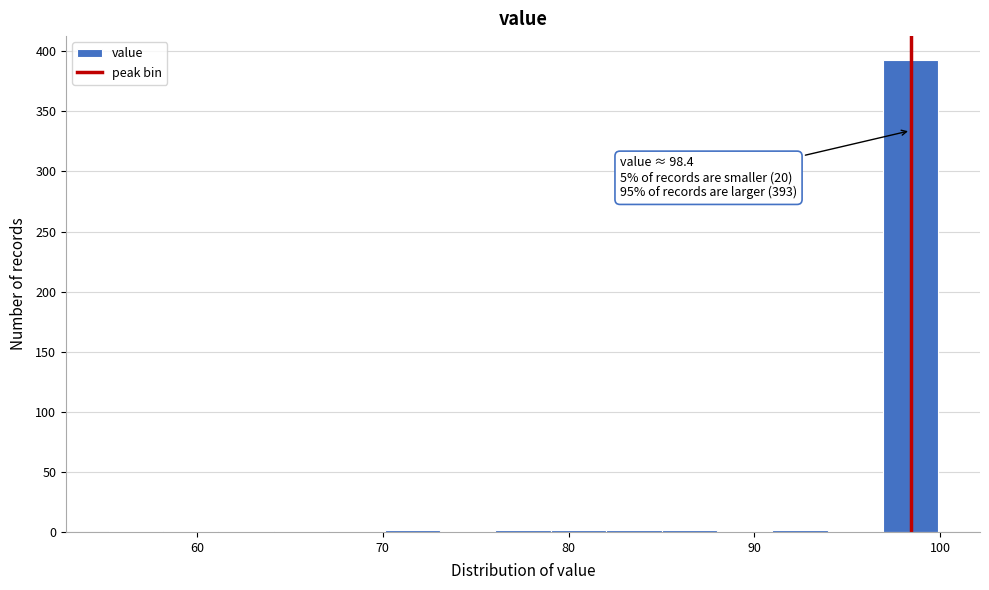

Around what value on the x-axis is the tallest bar? Give the approximate position of its centre, as read against the axis.

98